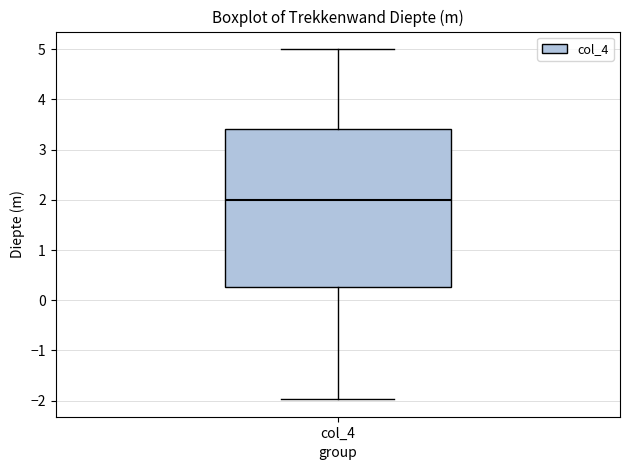

Where does the median line of the box for col_4 sit on the y-axis? The values are not printed on the chart, so give them approximately, as read against the axis.

2.0